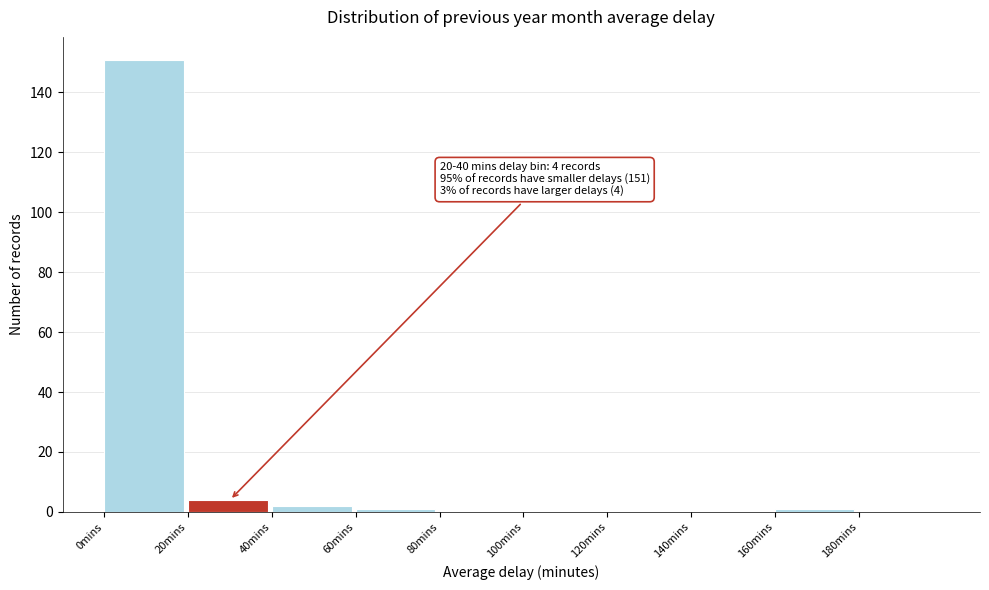

Which range on the x-axis has the tallest bar?

0 to 20